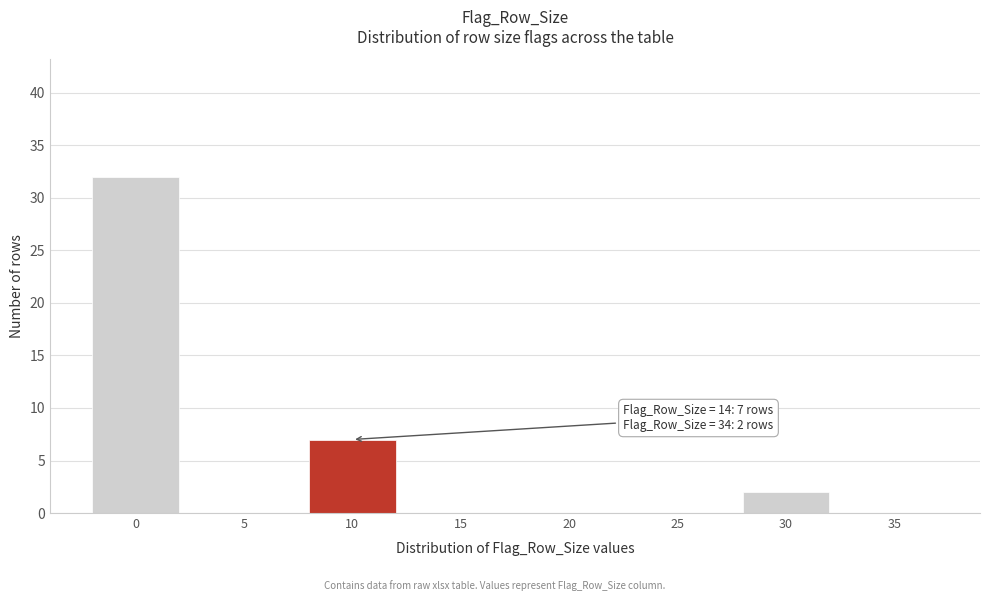

Reading left to right, what are all the values shown in this chart?

0=32	5=0	10=7	15=0	20=0	25=0	30=2	35=0